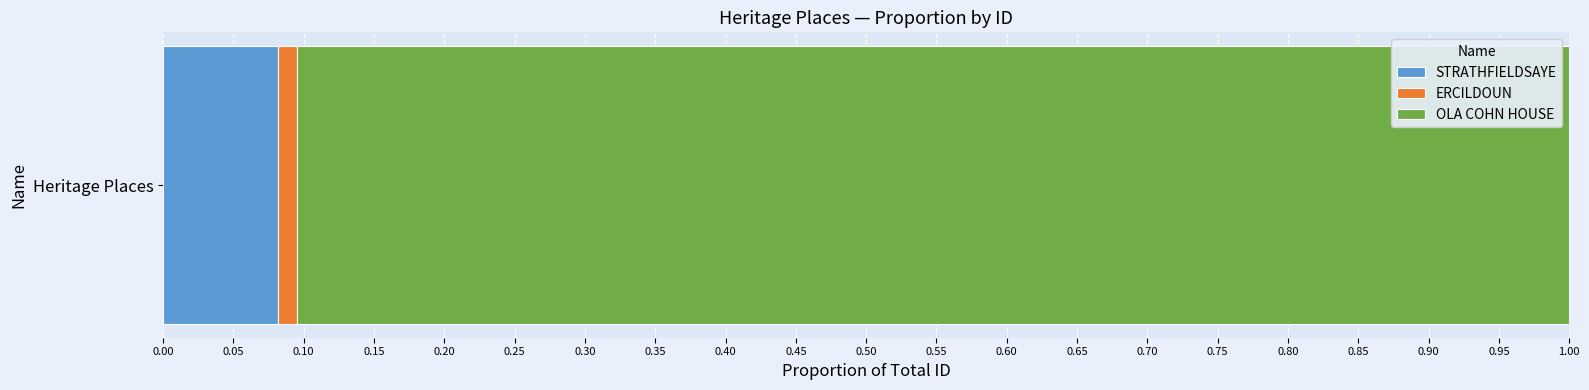

Reading left to right, extract all data points from this chart.

1128	184	12499